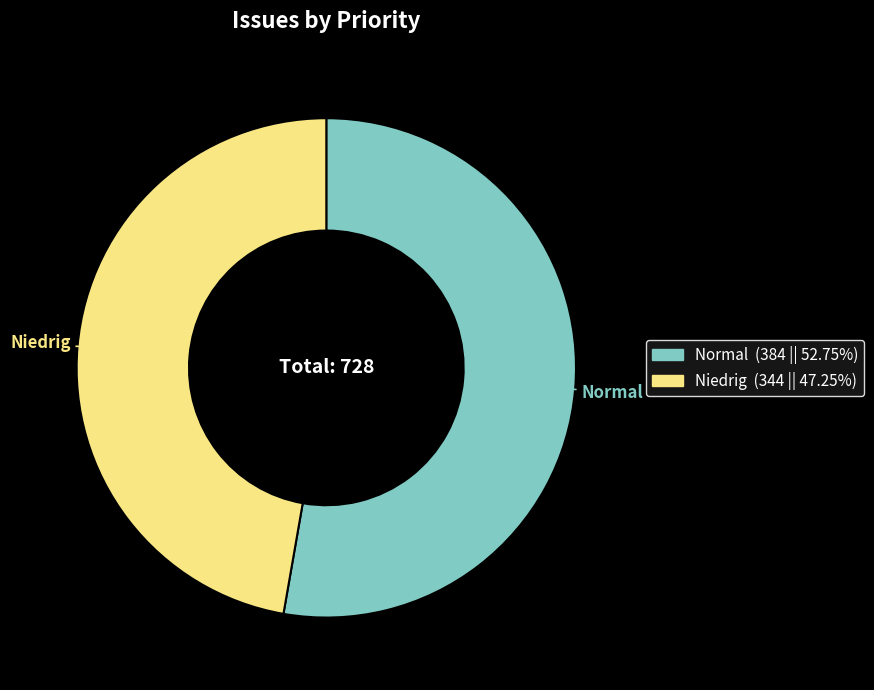

Do Normal and Niedrig together represent more than half of the pie?

Yes